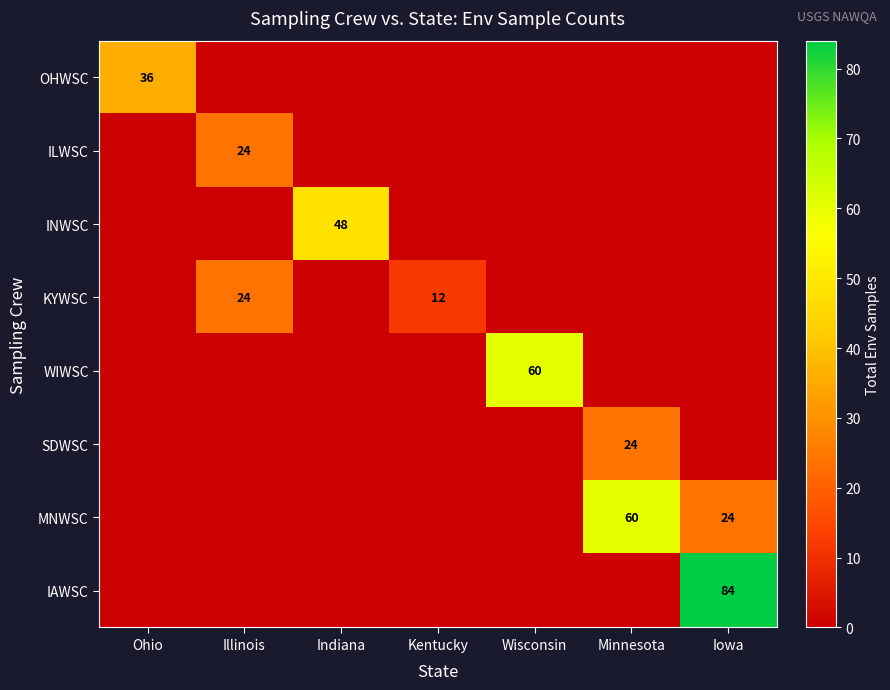

The IAWSC series shows 84 at Iowa. True or false?

True